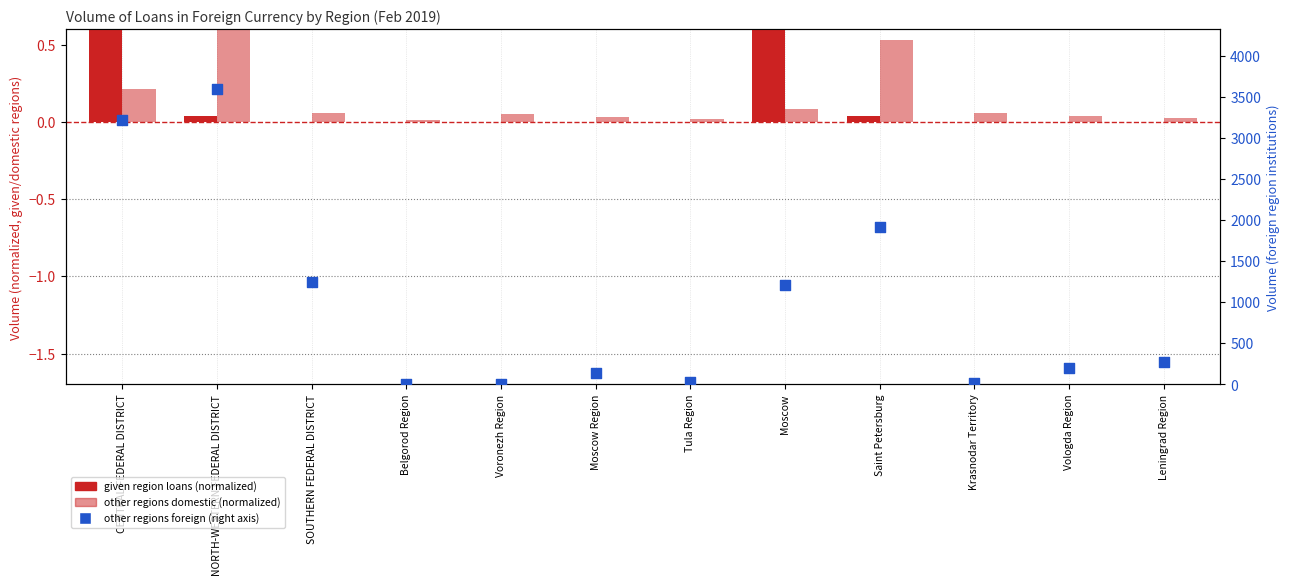

Which series has the largest total across all categories?

by credit institutions of other regions (foreign)